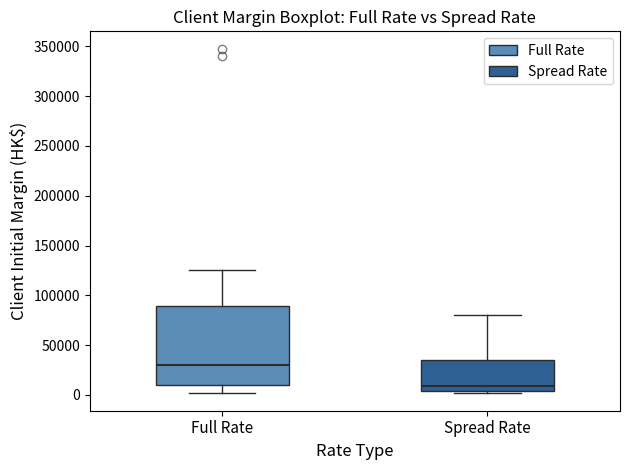

Reading left to right, read every box against the y-axis: the position of its median line, the range the box covers, and the ends of its whiskers. The values are not printed on the chart, so give them approximately, as read against the axis.

Full Rate: median 30000, box 10000 to 90000, whiskers 0 to 125000
Spread Rate: median 10000, box 5000 to 35000, whiskers 0 to 80000